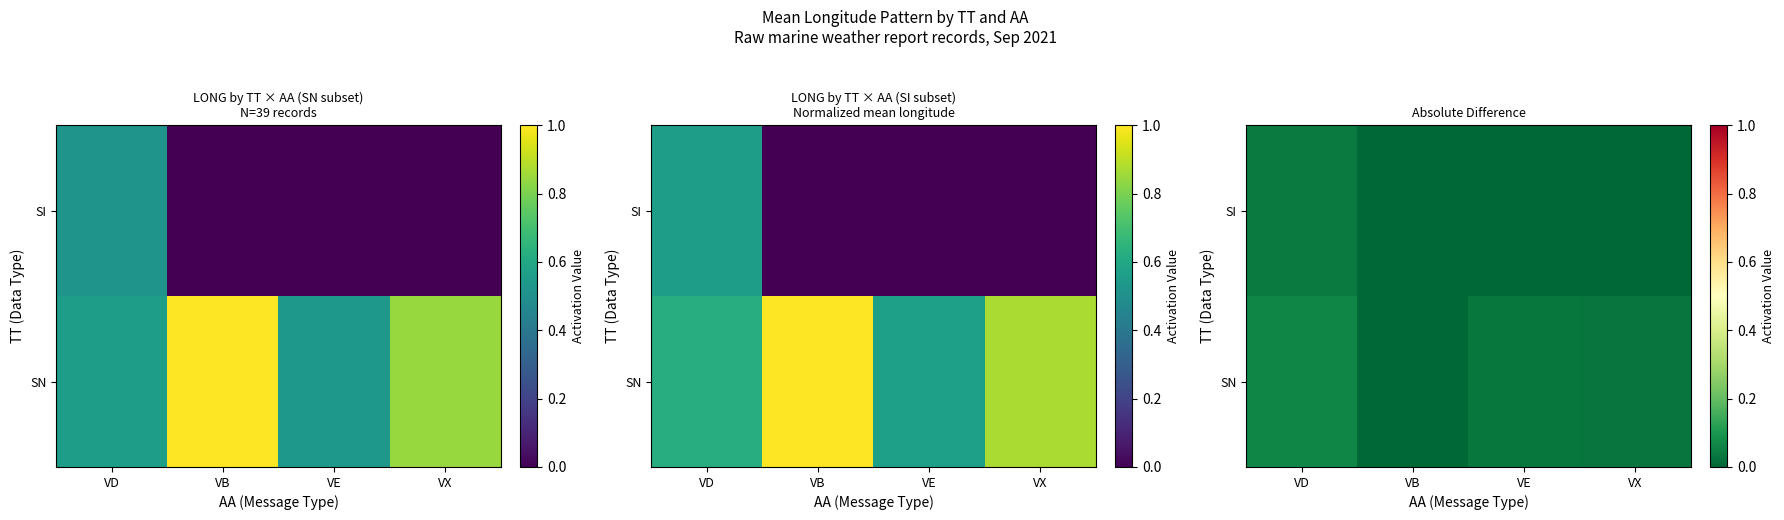

What is the total value across all series at VD?

0.1